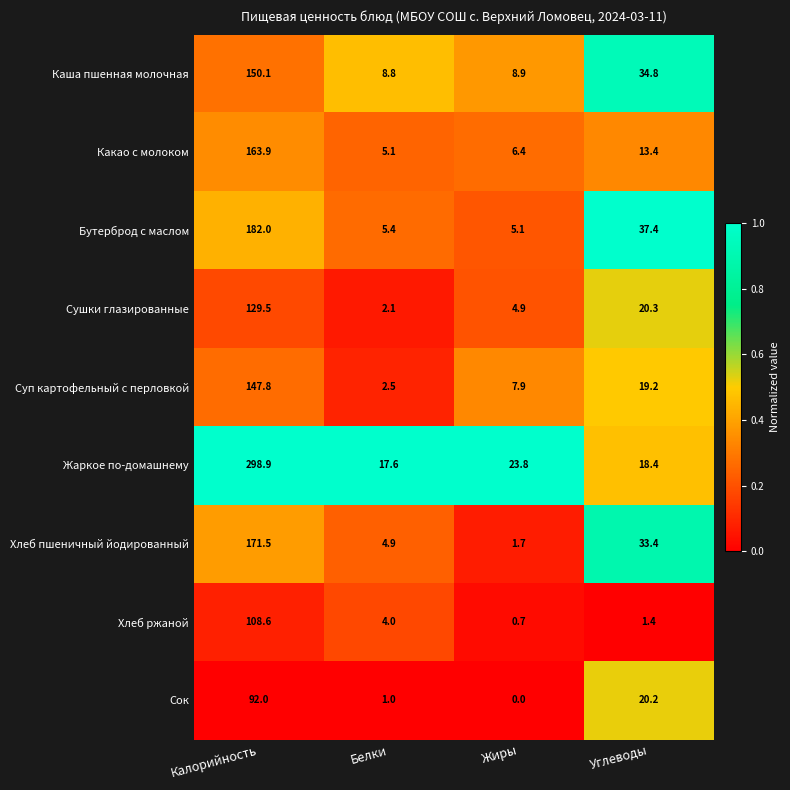

What is the greatest value displayed?

298.9